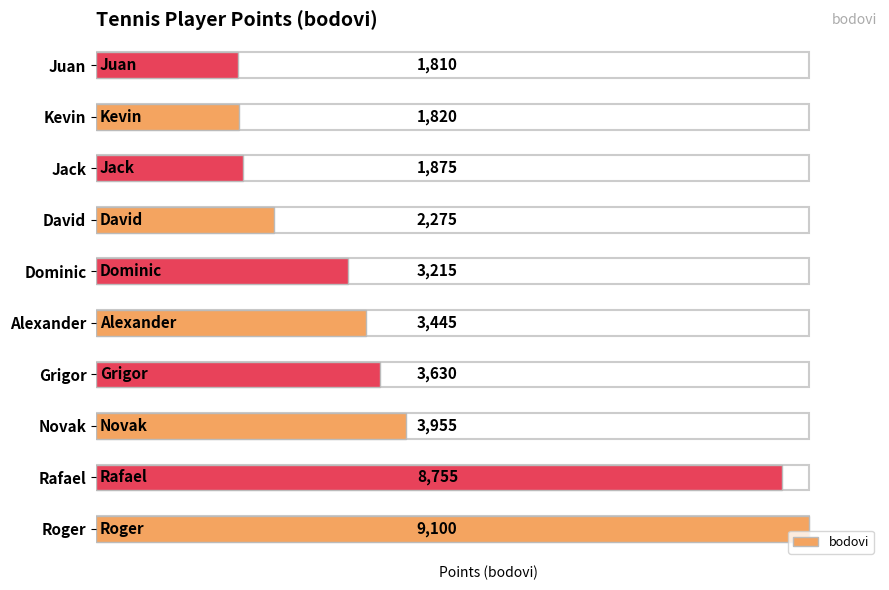

Are the bars horizontal?

Yes